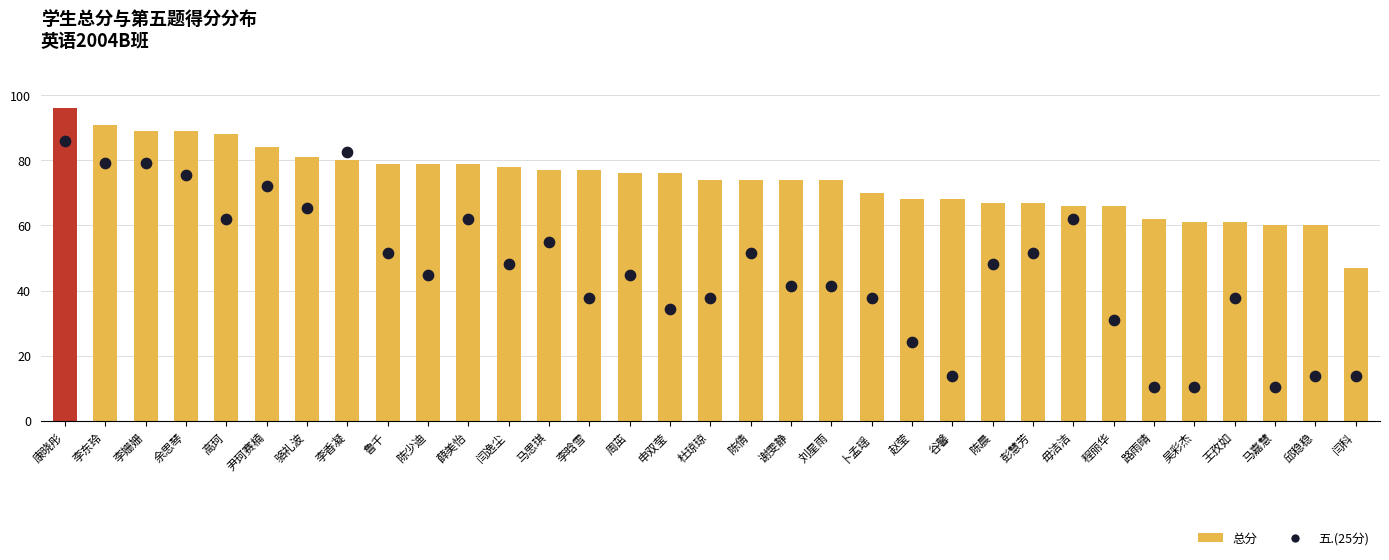

Which series has the largest total across all categories?

总分